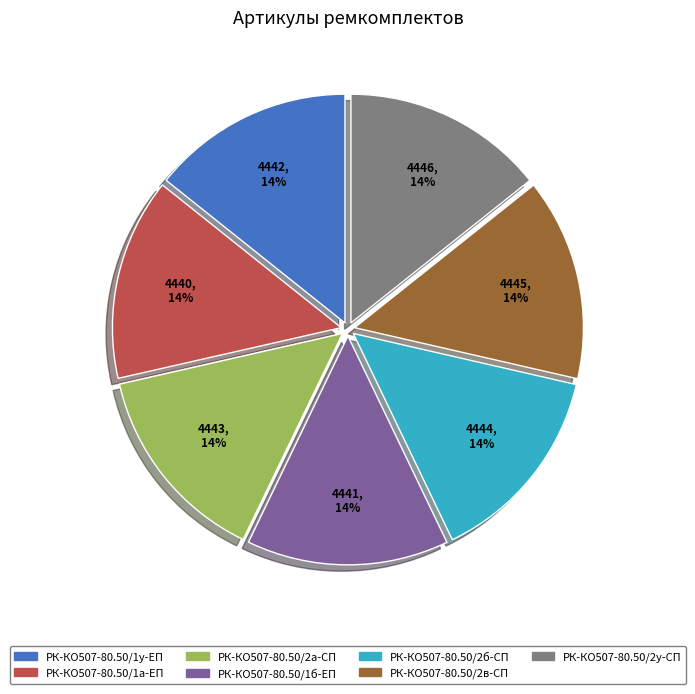

Approximately how many times larger is the value at РК-КО507-80.50/2в-СП compared to РК-КО507-80.50/2у-СП?

1.0